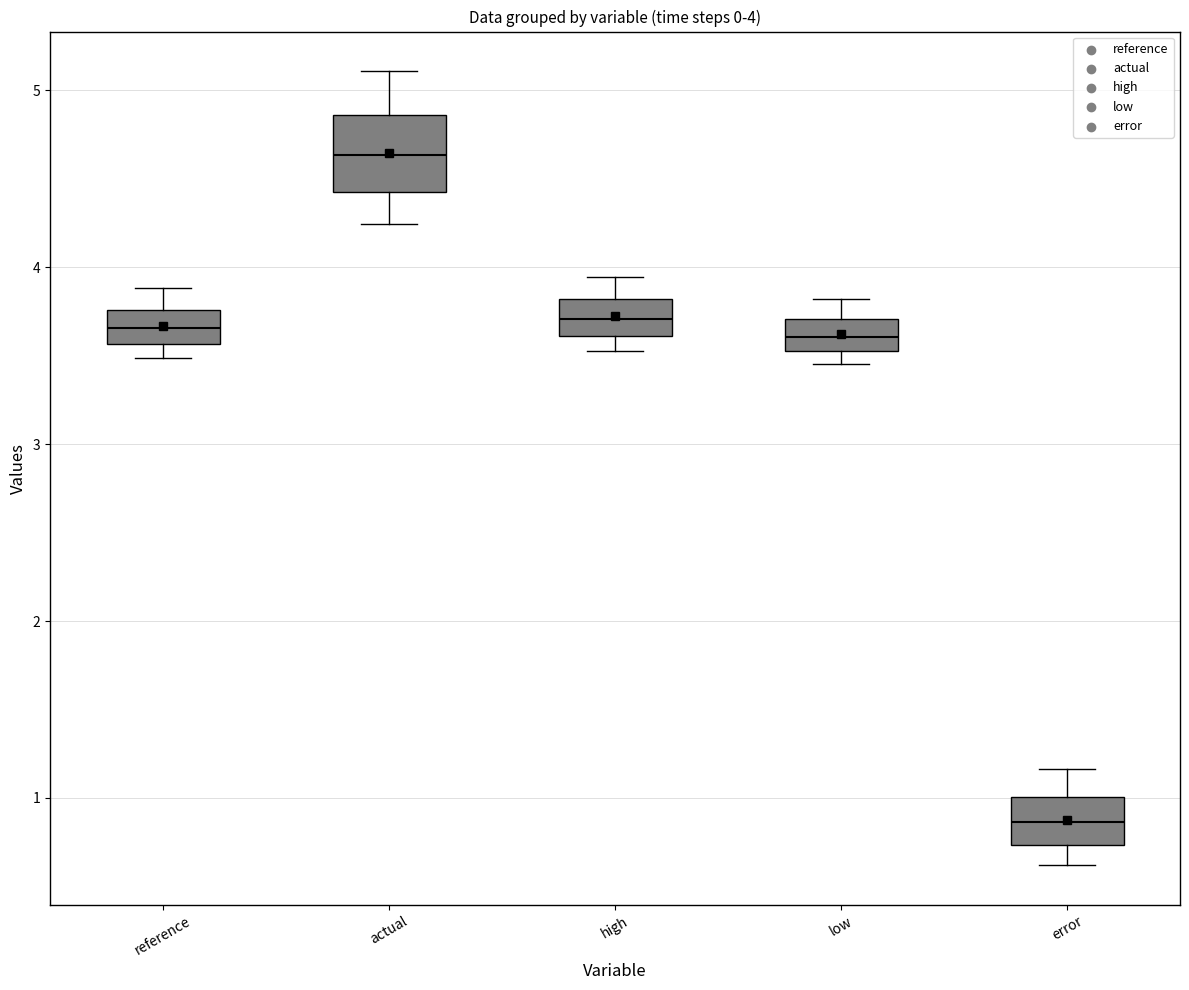

Which box is the tallest, from its lower edge to its upper edge?

actual